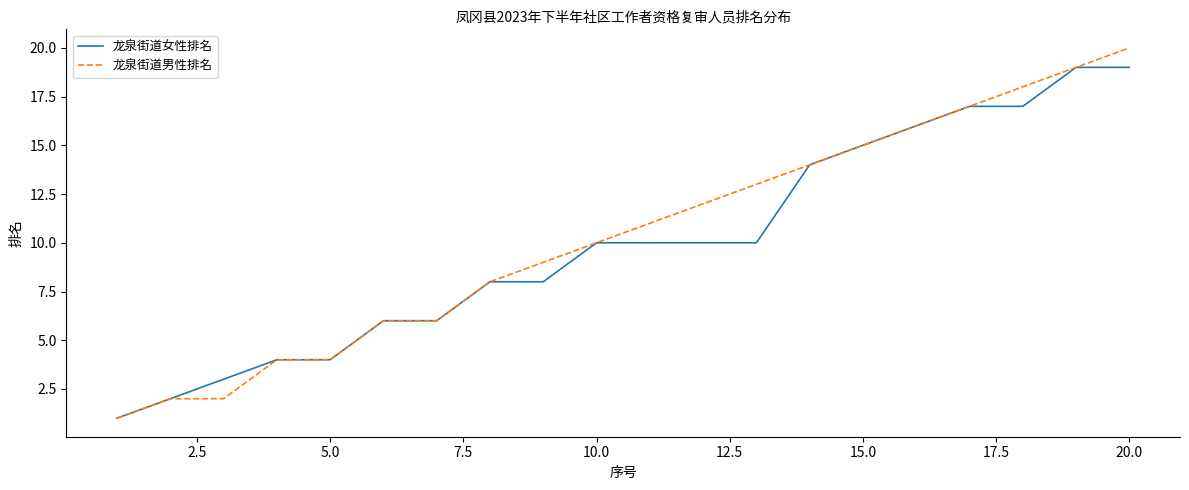

Which series has the largest range (max minus min)?

龙泉街道男性排名